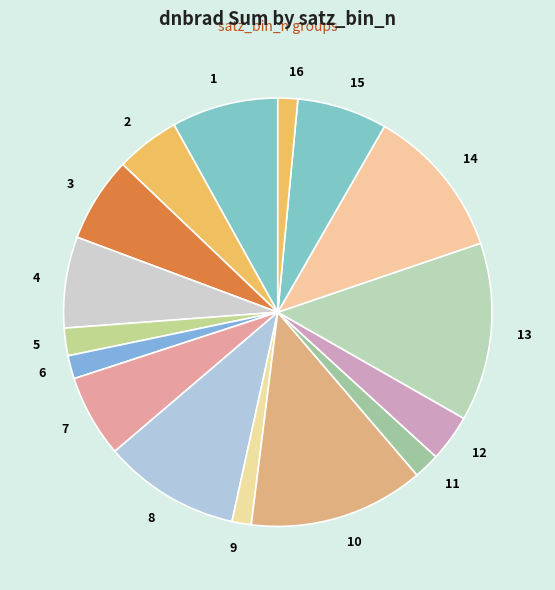

Is there a majority slice in this chart?

No